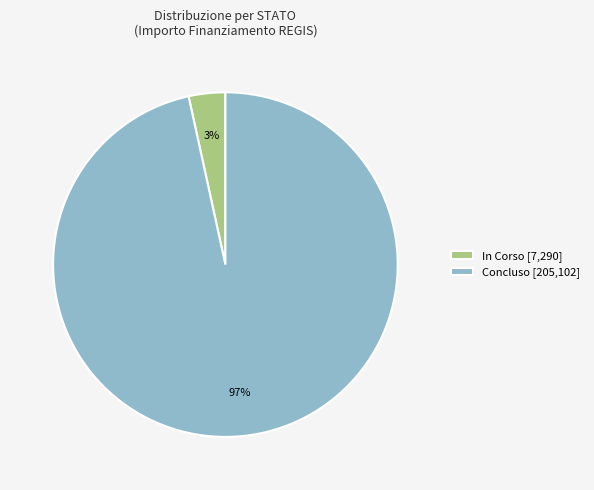

What percentage is the In Corso [7,290] slice, to the nearest percent?

3%